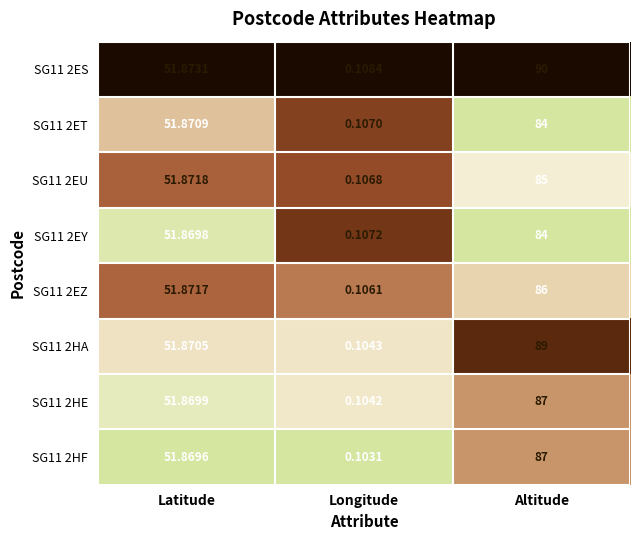

Which label corresponds to the largest value in the chart?

Altitude